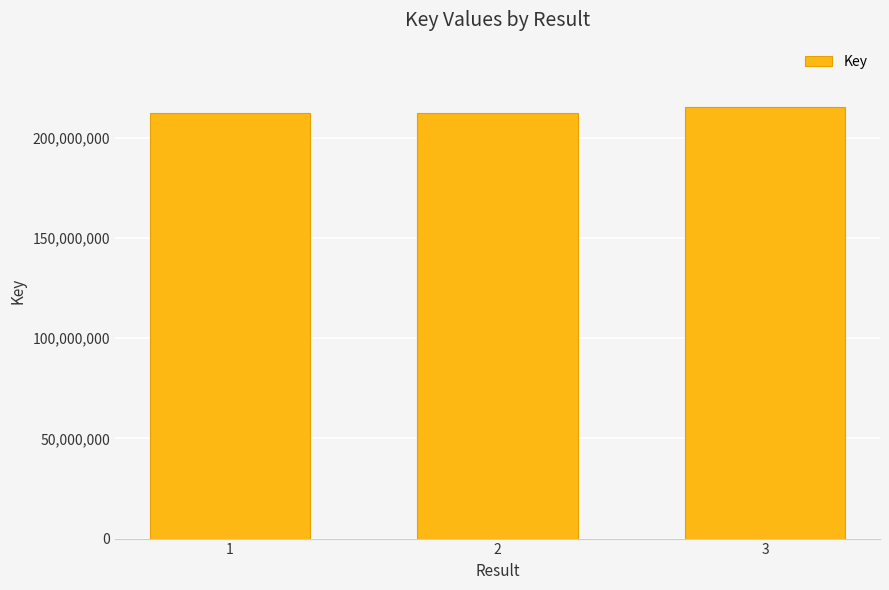

Is it true that the value at 1 is 296159839?

False